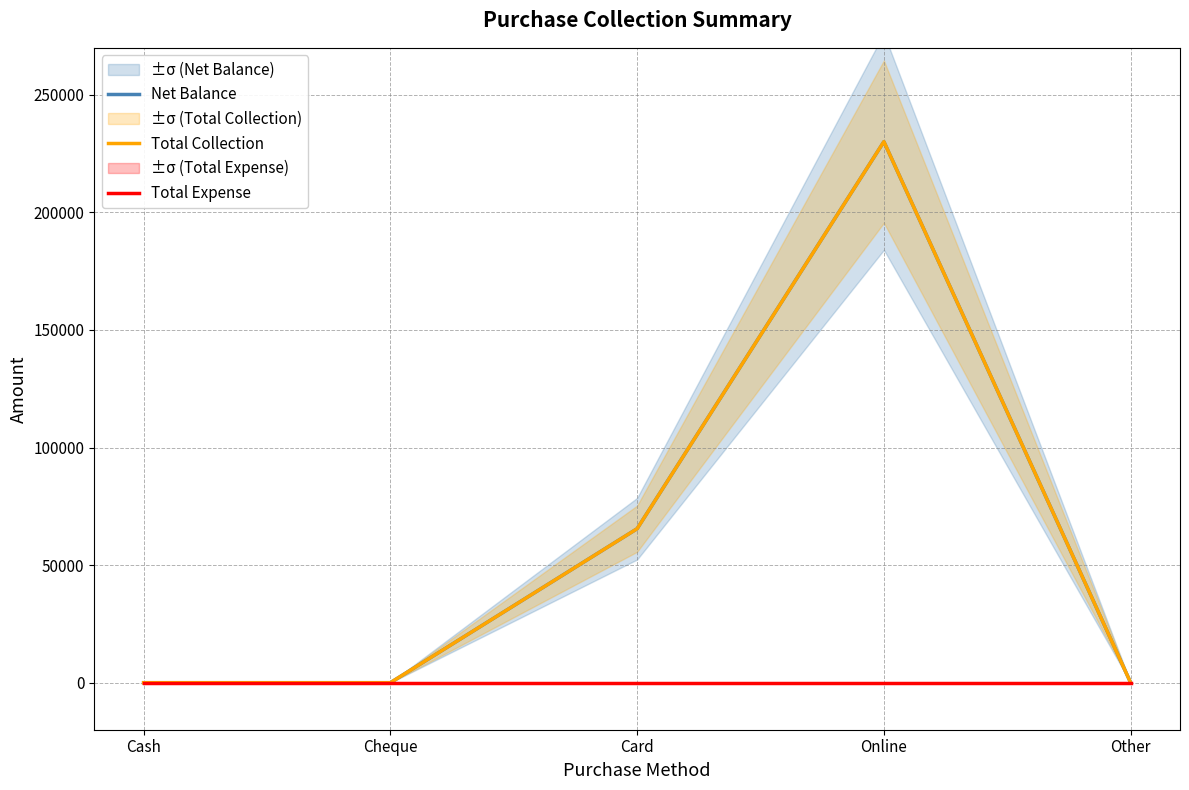

Which series has the largest range (max minus min)?

Net Balance